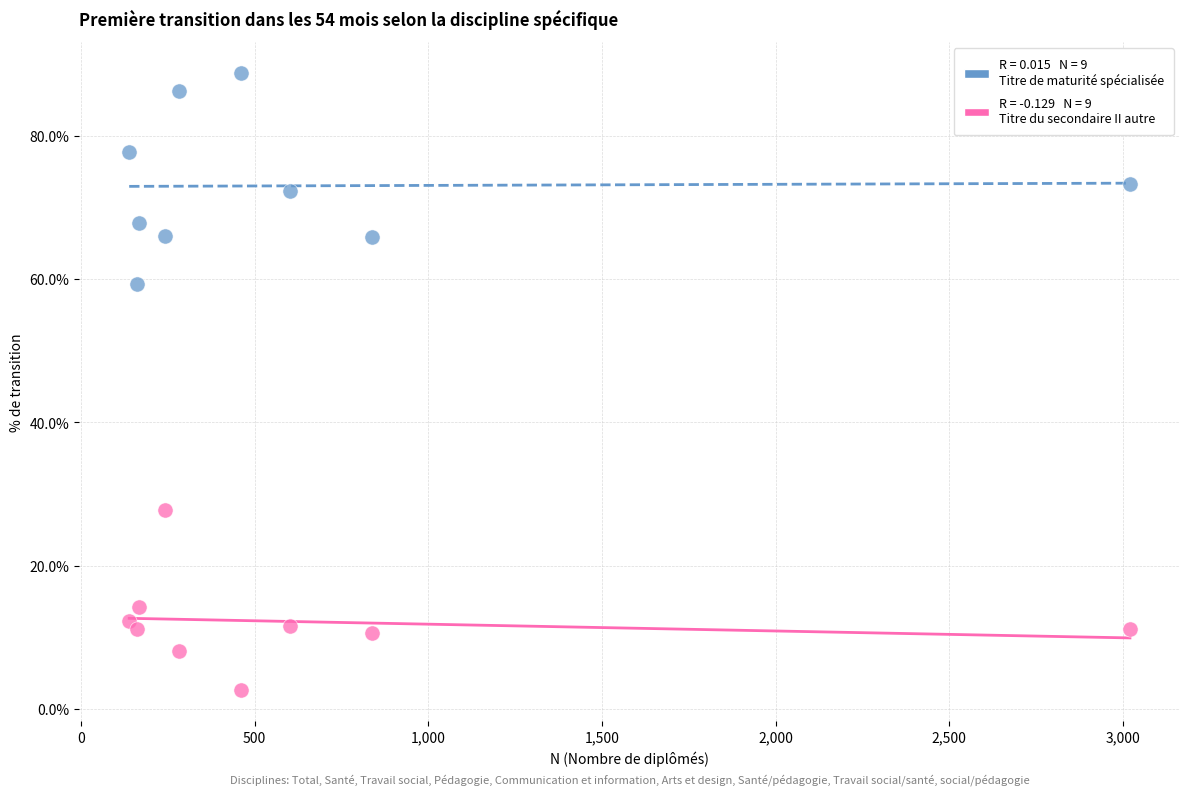

Across all series, what Y value is closest to 45?

59.3